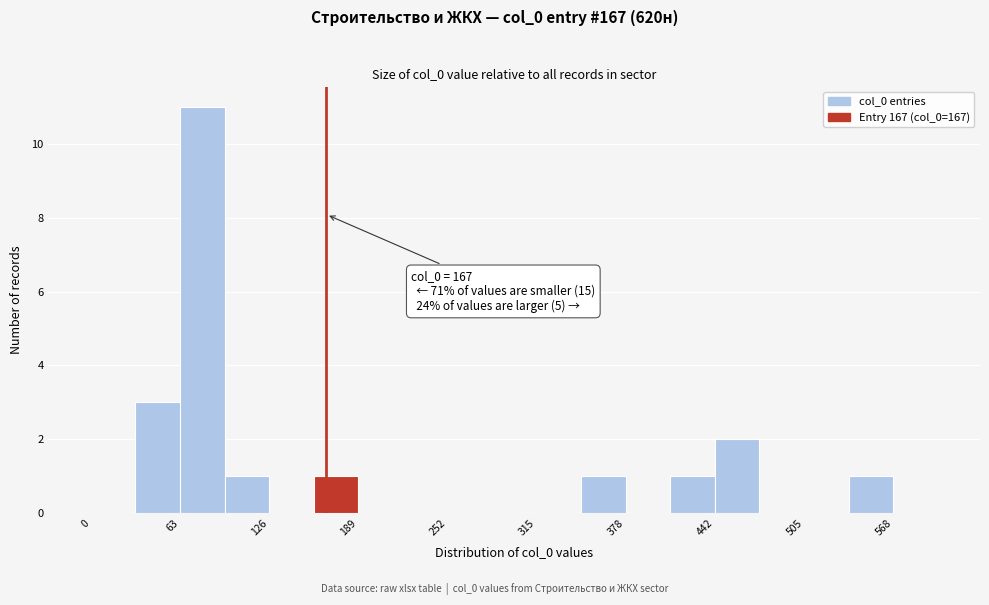

Around what value on the x-axis is the tallest bar? Give the approximate position of its centre, as read against the axis.

80